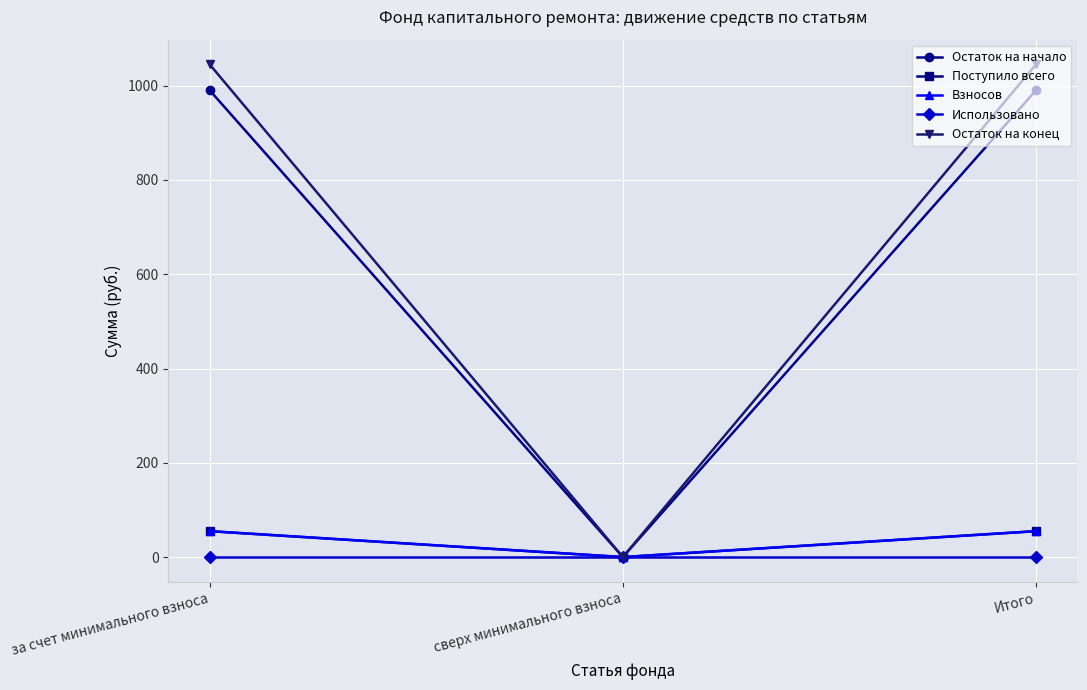

What is the label of the 2nd point from the left?

сверх минимального взноса